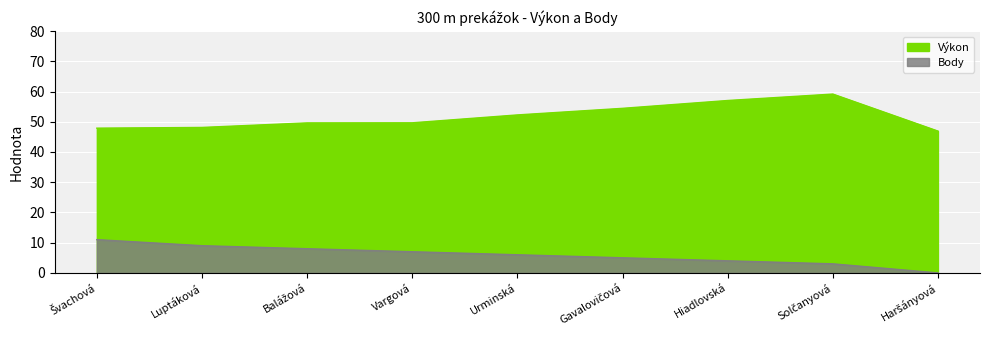

What is the sum of the Body values at Švachová and Solčanyová?

14.0